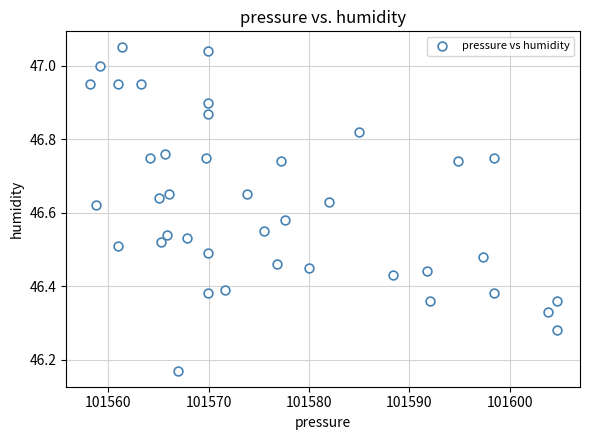

What is the range of Y values (max minus min)?

0.9